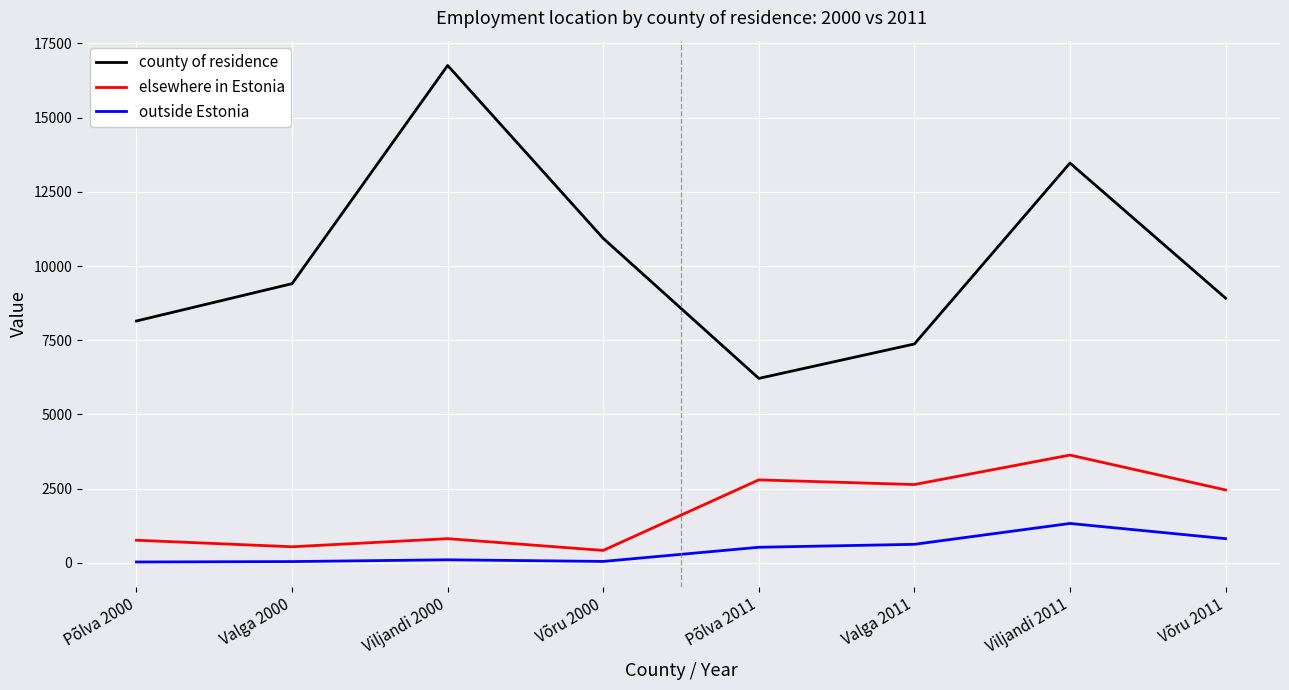

Rank the series by their maximum value, from highest to lowest.

county of residence, elsewhere in Estonia, outside Estonia